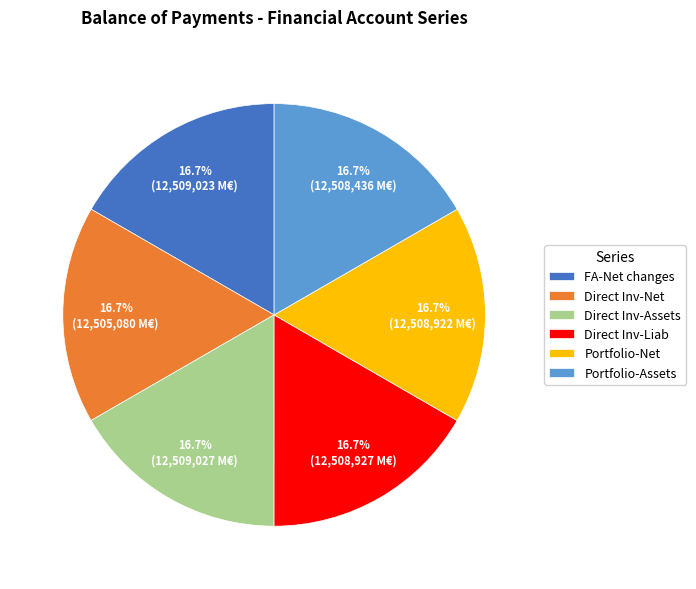

Do Direct Inv-Assets and Direct Inv-Liab together represent more than half of the pie?

No